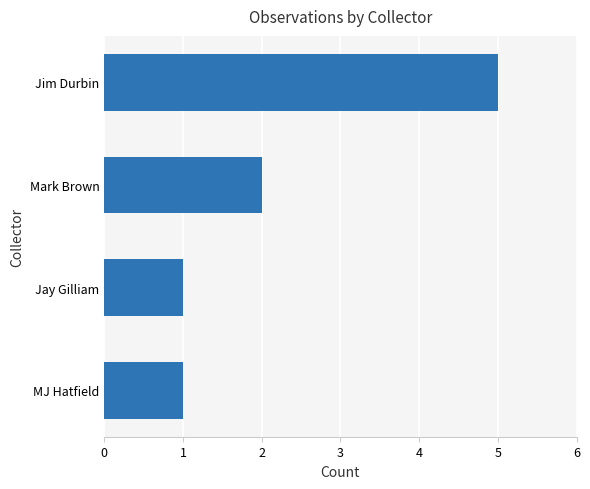

What is the difference between the maximum and minimum values?

4